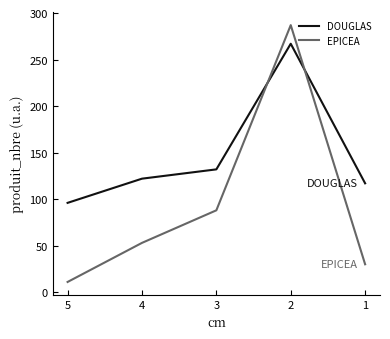

Reading right to left, extract all data points from this chart.

DOUGLAS: 5=96	4=122	3=132	2=267	1=117
EPICEA: 5=11	4=53	3=88	2=287	1=30